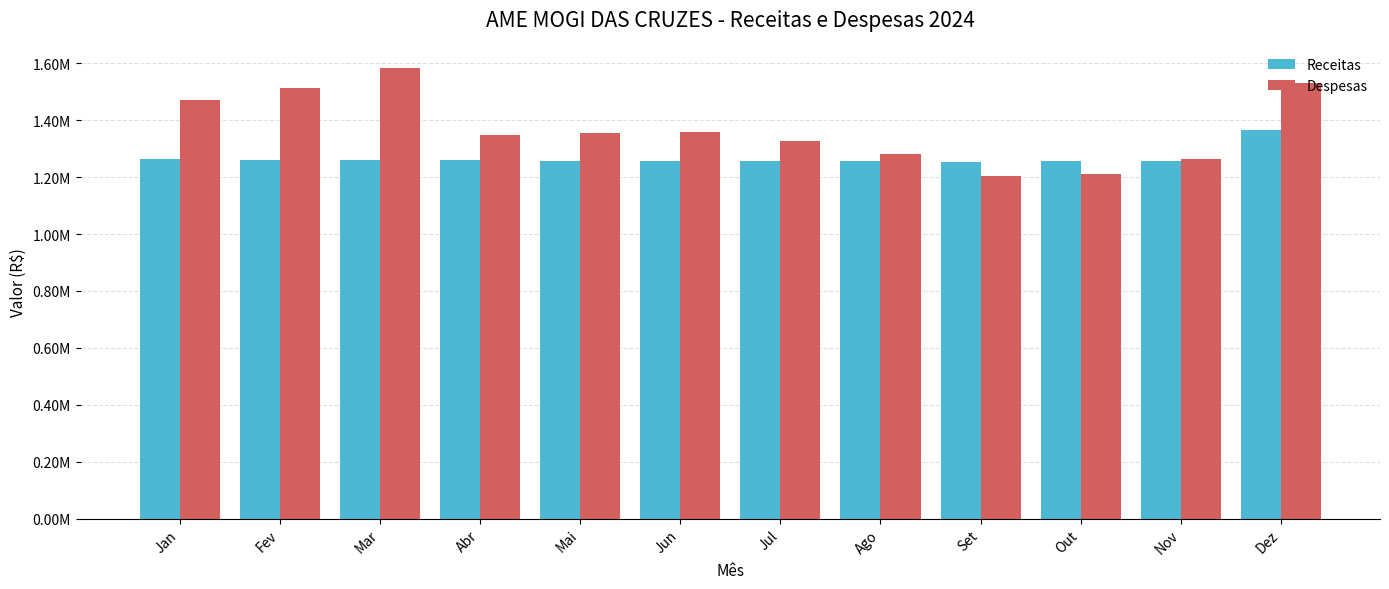

Does the chart contain stacked bars?

No